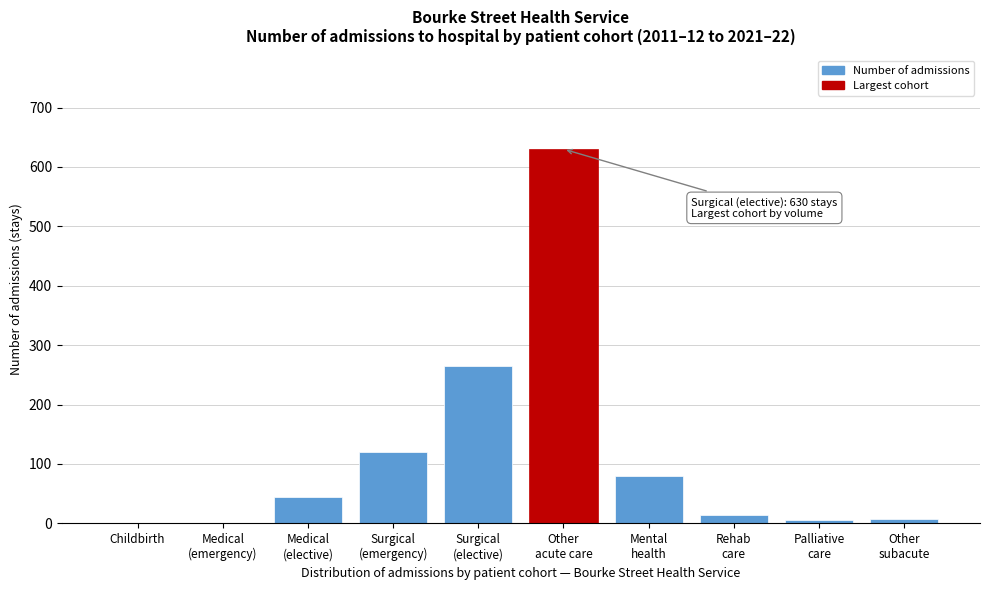

What is the greatest value displayed?

630